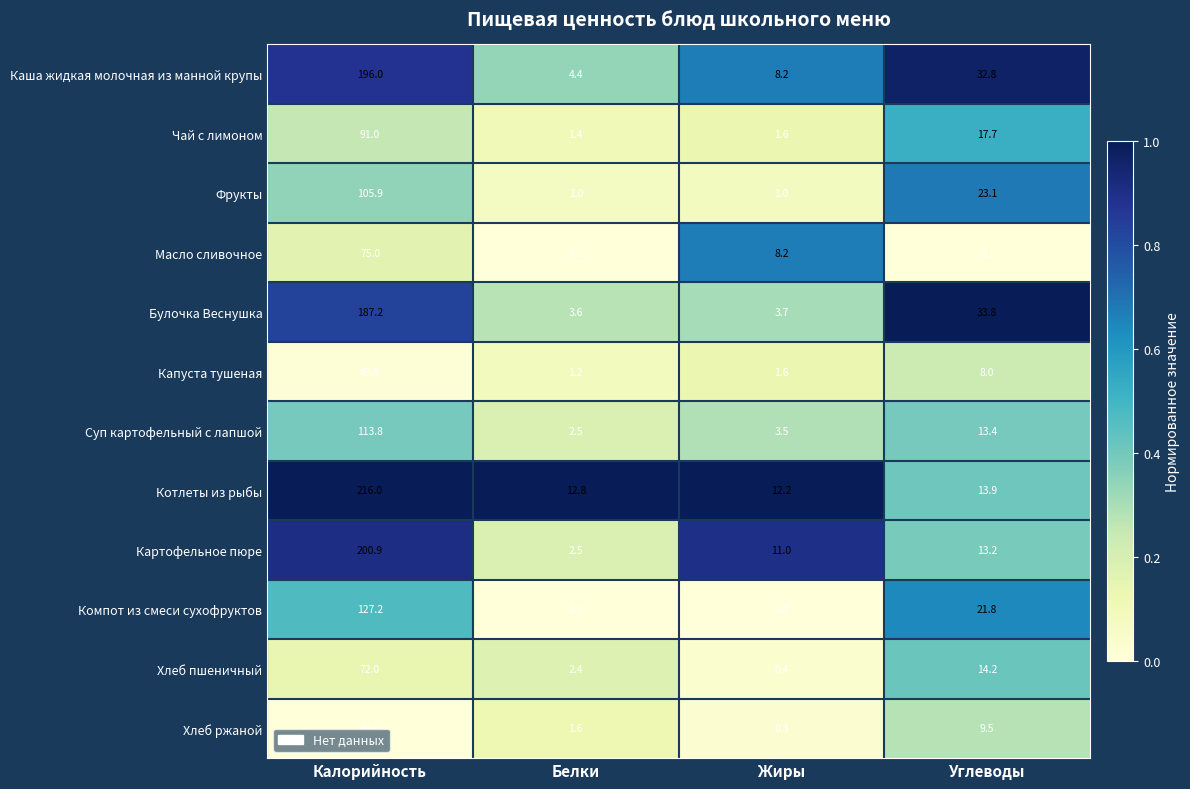

The Чай с лимоном series shows 0.3 at Белки. True or false?

False